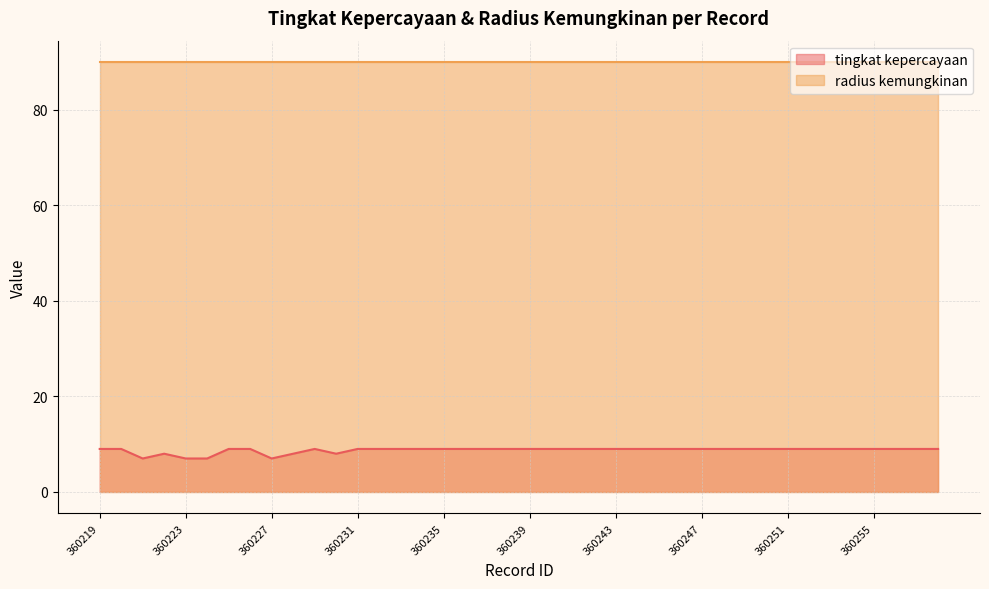

What is the average value?

9